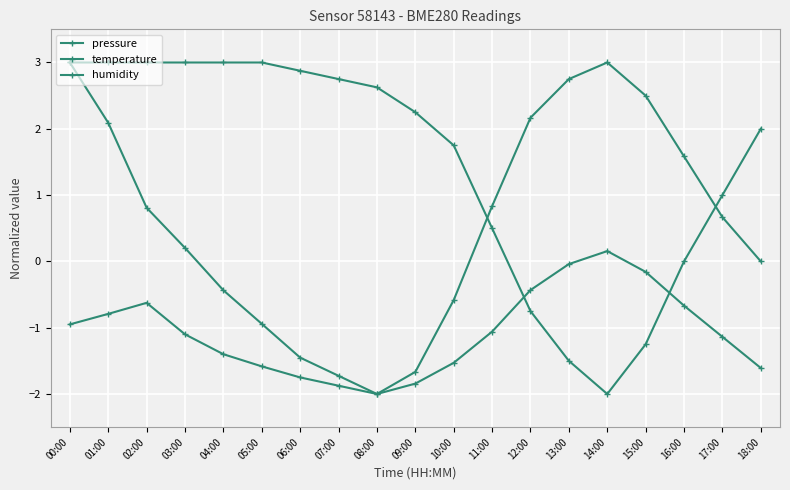

True or false: pressure and temperature cross at least once.

False